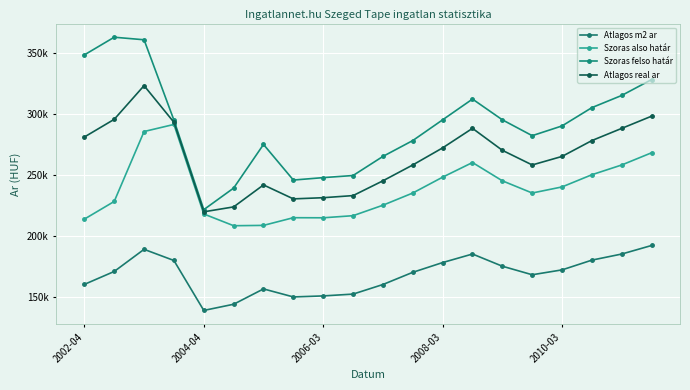

Does the chart have visible grid lines?

Yes